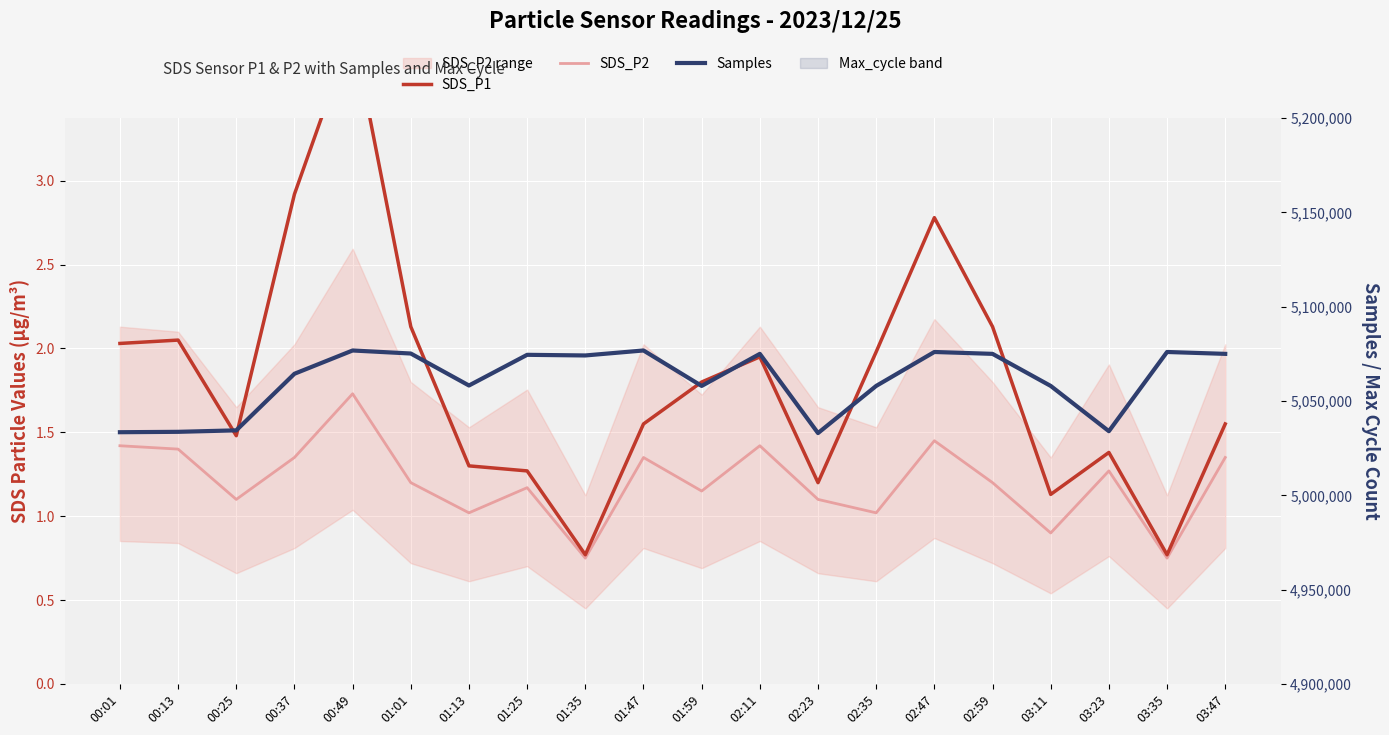

Does the chart display data point markers on the line(s)?

No